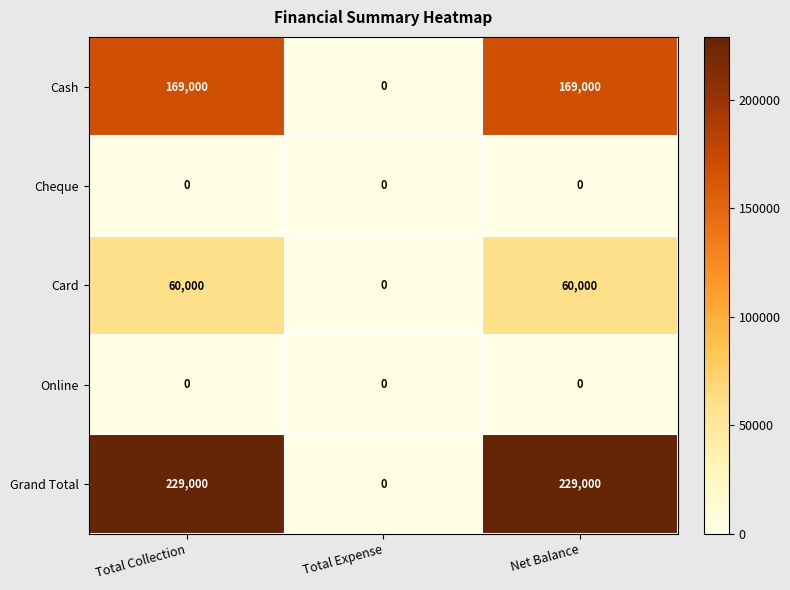

What is the sum of all Cash values?

338000